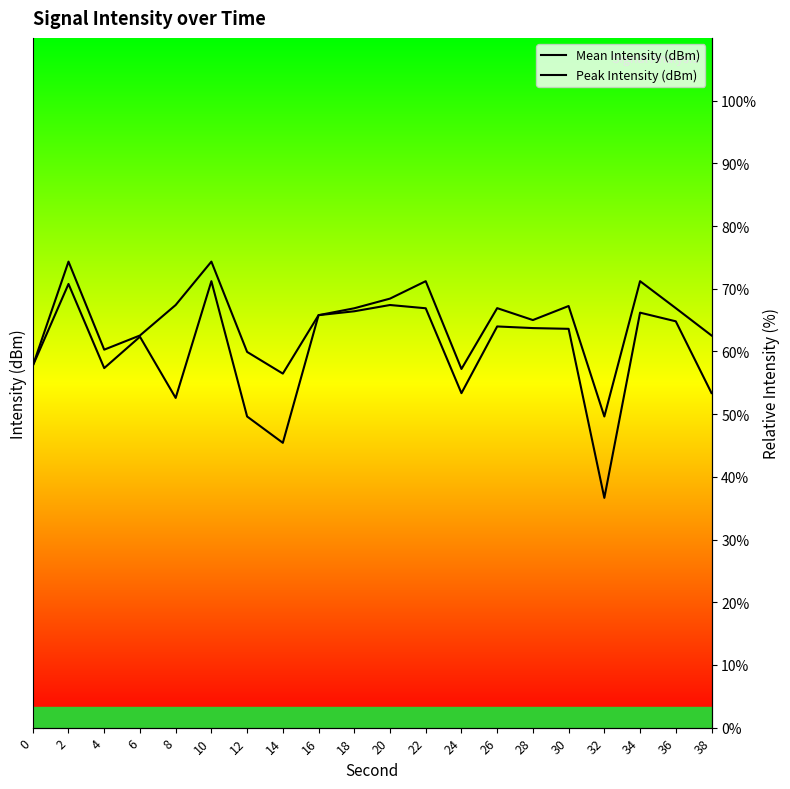

What is the value of the Peak Intensity (dBm) point at the 15th from the left?

65.0